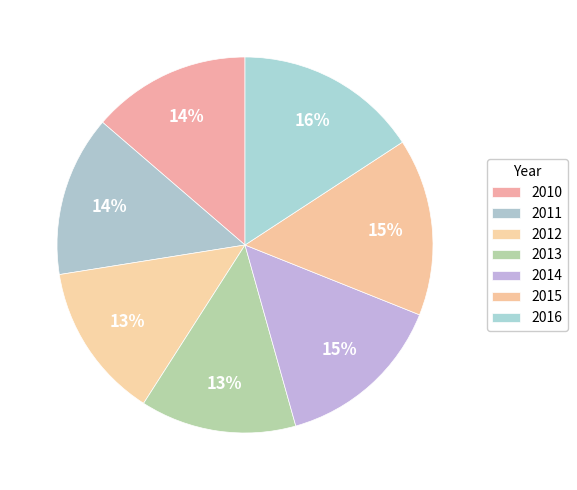

What is the smallest slice in the pie chart?

2012